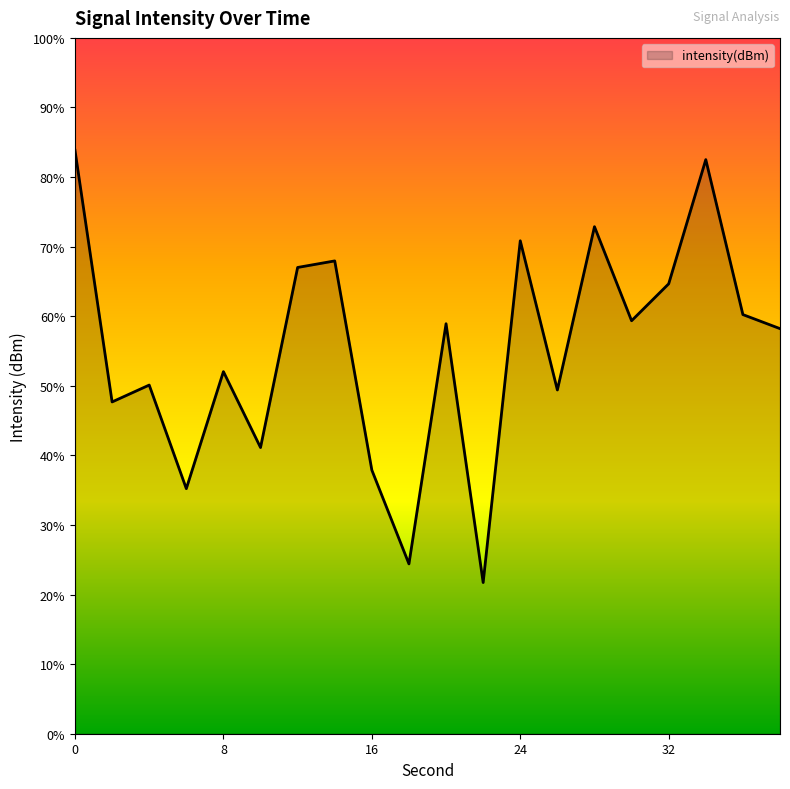

How many lines are shown in the chart?

1